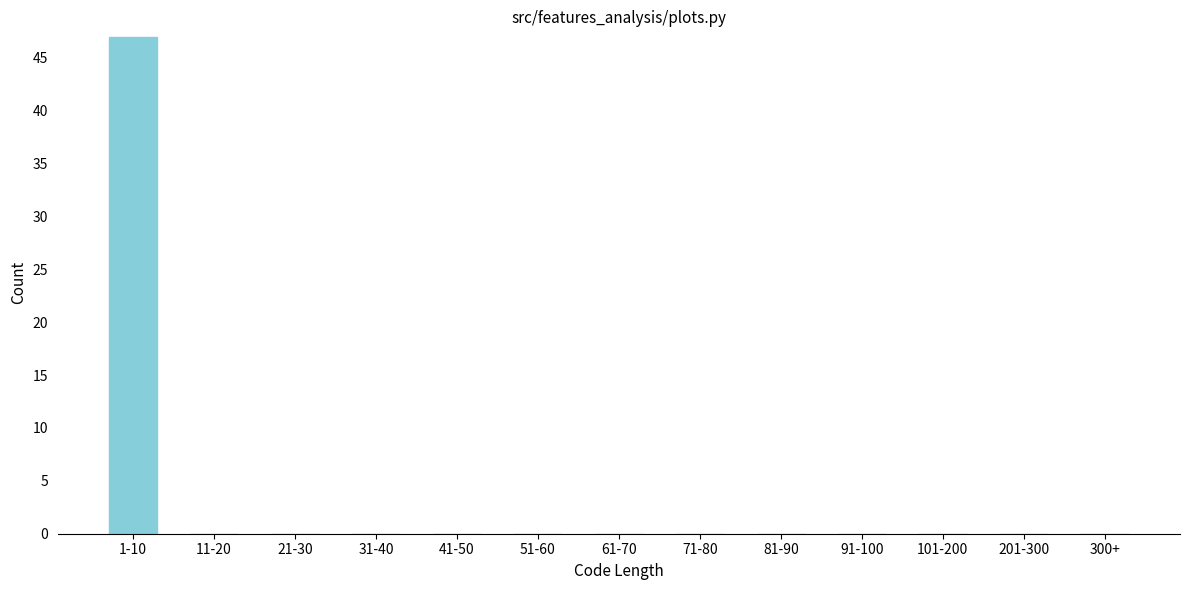

Reading left to right, extract all data points from this chart.

1-10=47	11-20=0	21-30=0	31-40=0	41-50=0	51-60=0	61-70=0	71-80=0	81-90=0	91-100=0	101-200=0	201-300=0	300+=0